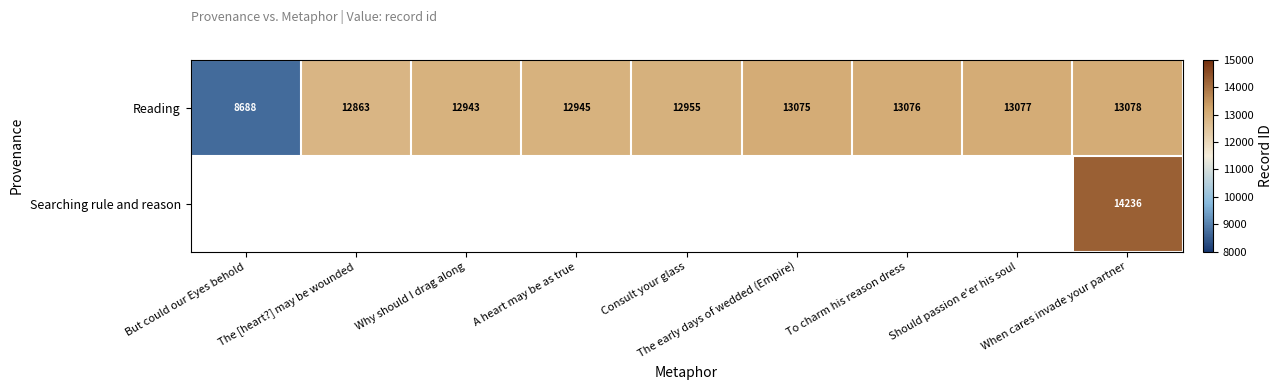

Which label corresponds to the largest value in the chart?

When cares invade your partner